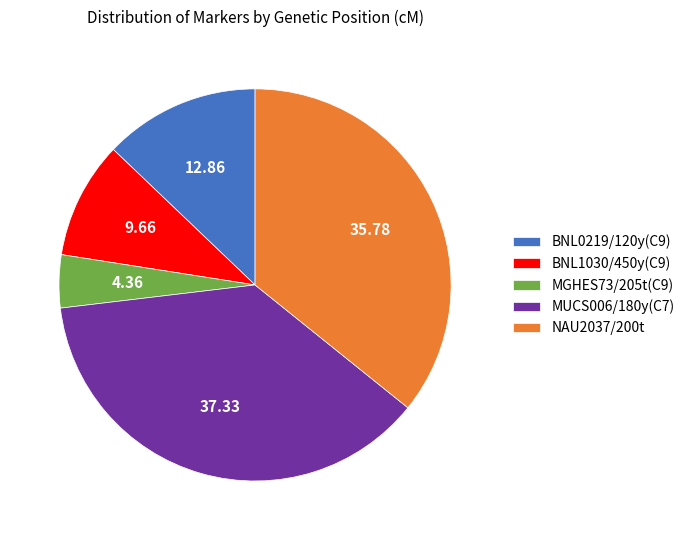

Count the number of slices in the pie.

5